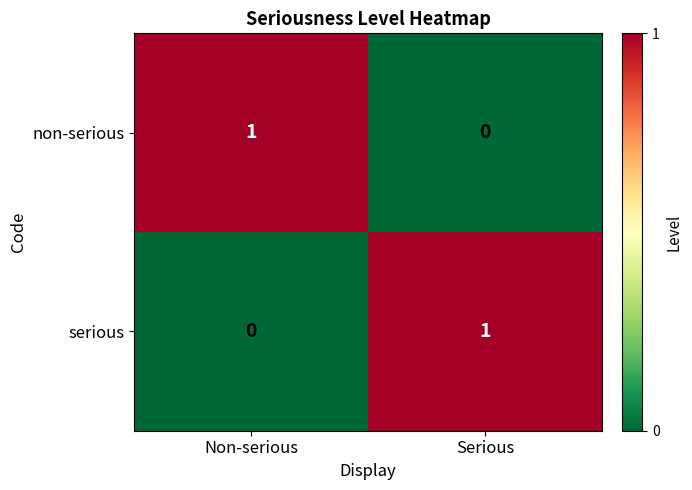

Where is serious nearest to the value 0?

Non-serious